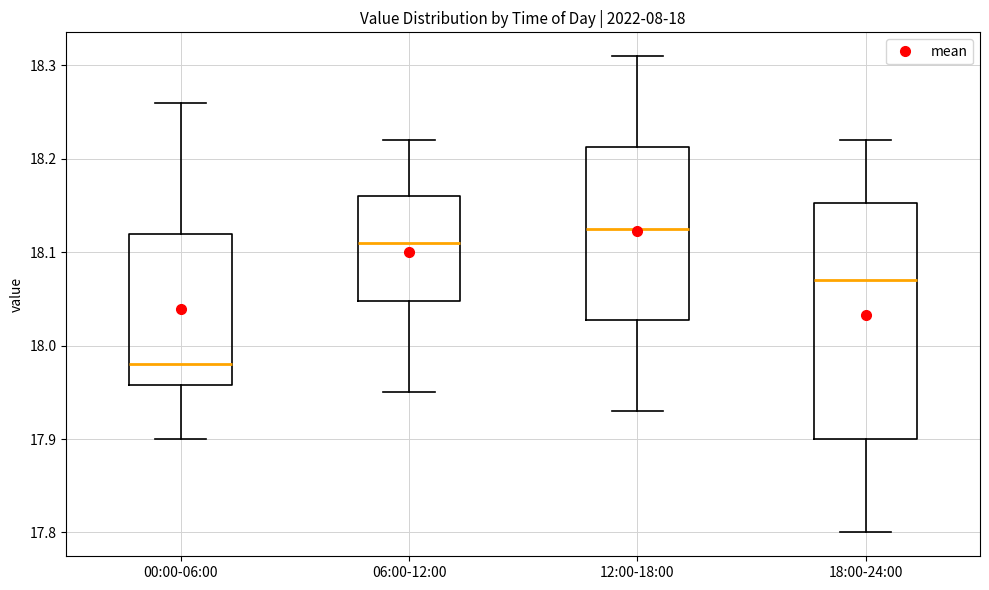

Which box has the lowest median line?

00:00-06:00